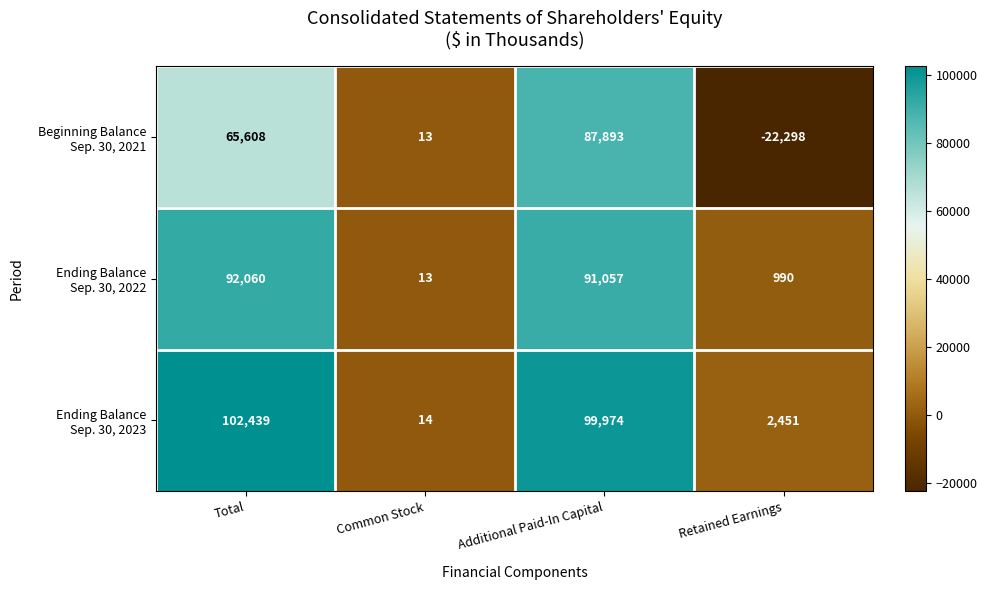

Which label corresponds to the smallest value in the chart?

Retained Earnings